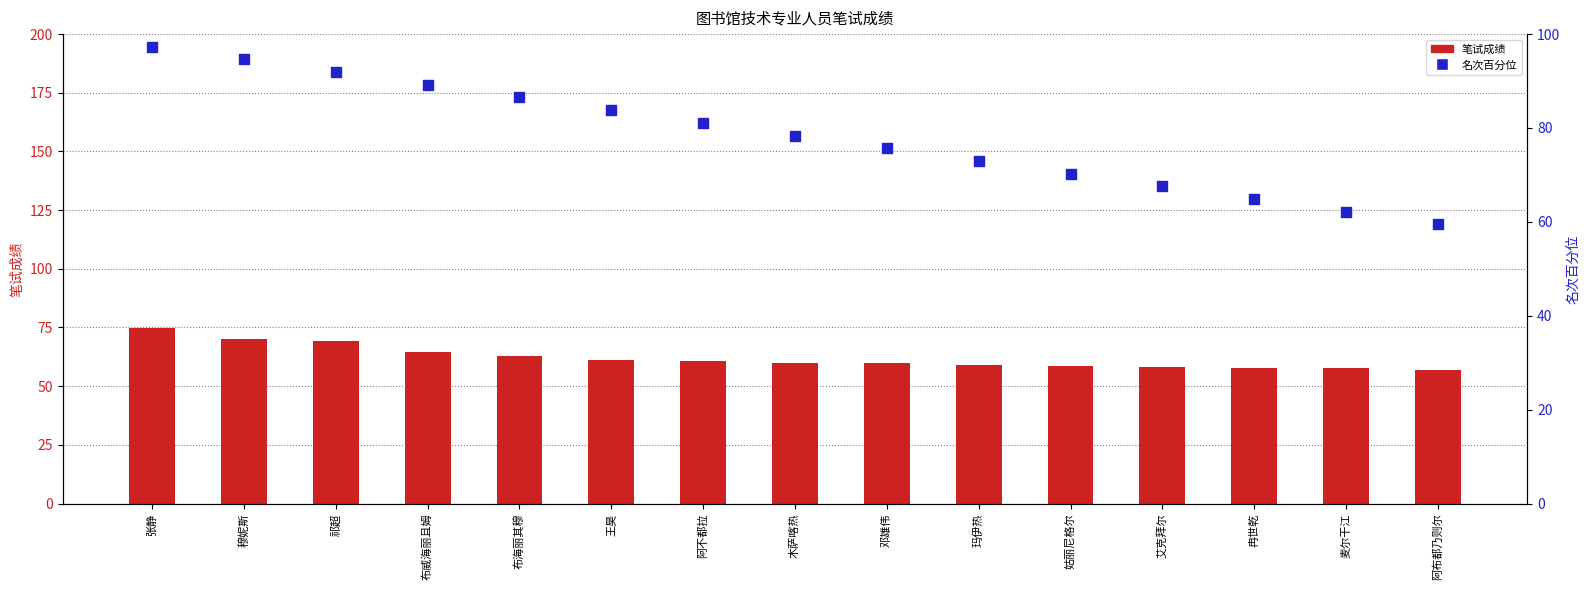

Which series has the largest total across all categories?

名次百分位